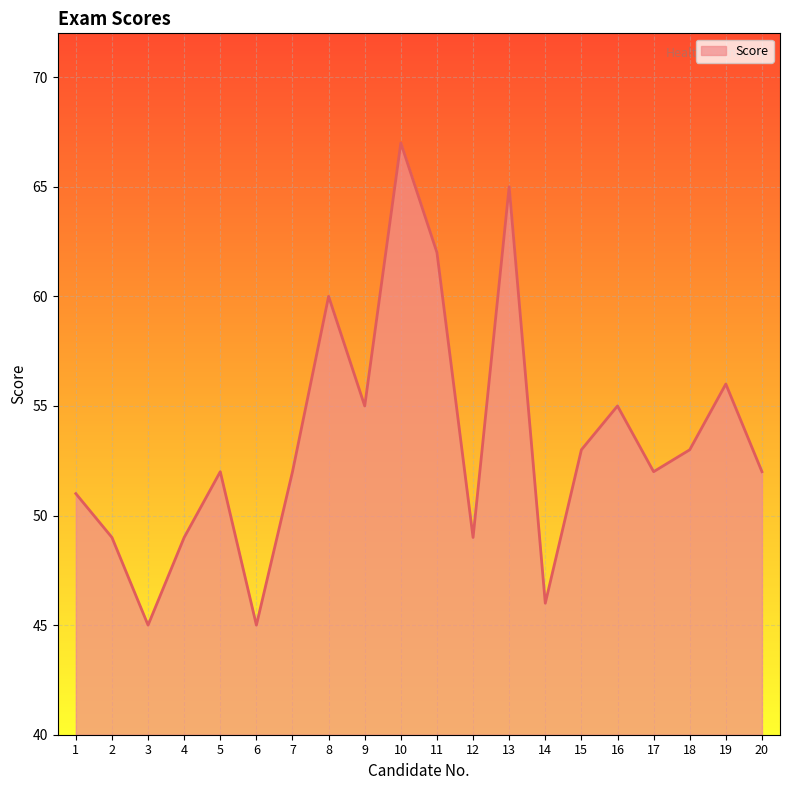

Which label corresponds to the largest value in the chart?

10